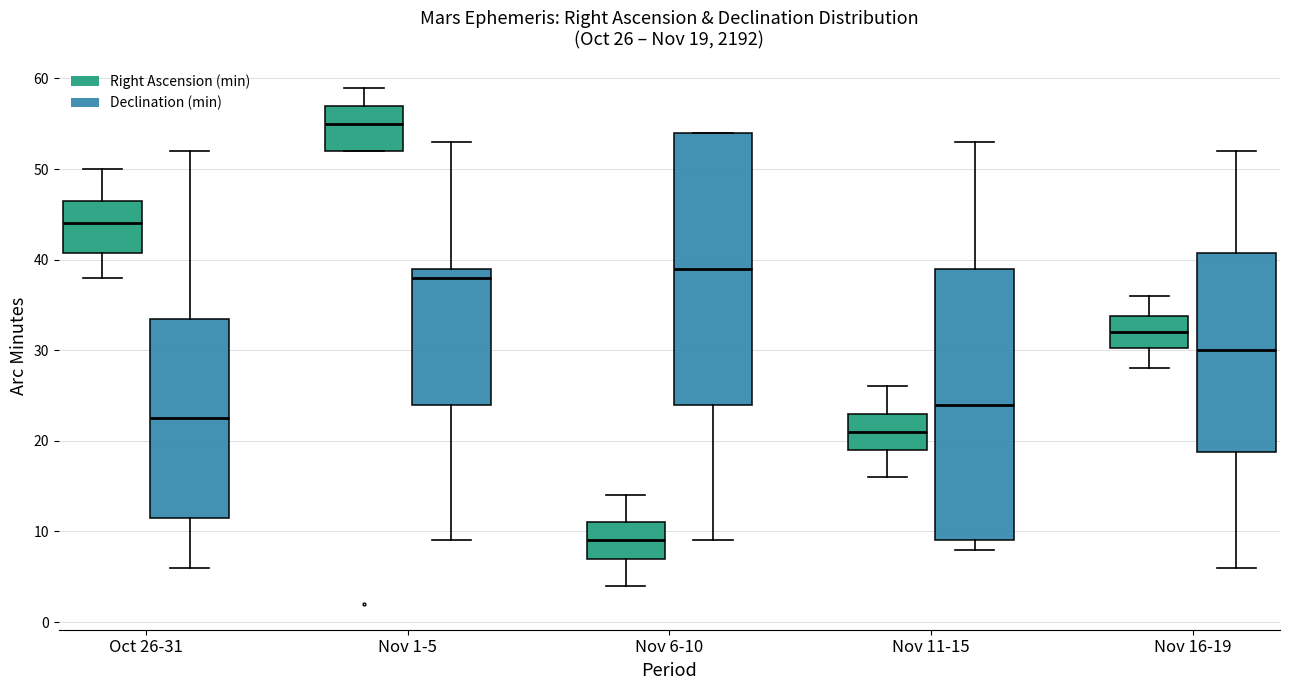

Which box's median line is the highest?

Nov 1-5 (Right Ascension (min))